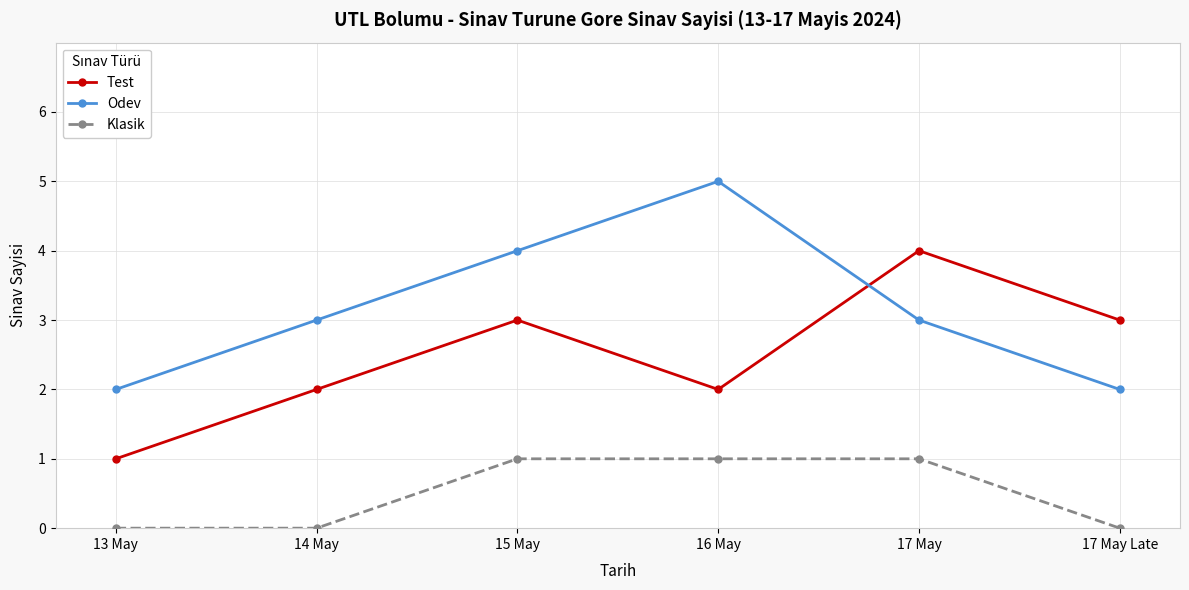

What is the difference between the maximum and second lowest values in the Klasik series?

1